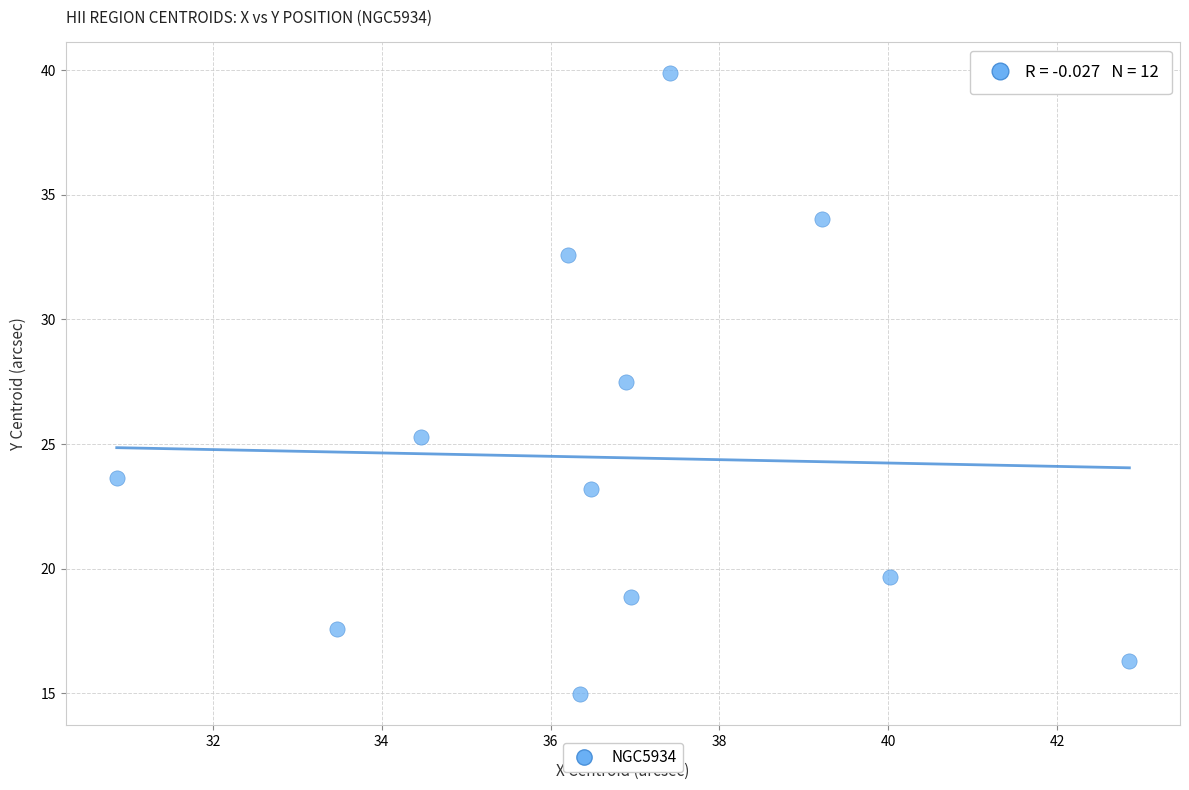

What is the range of X values (max minus min)?

12.0